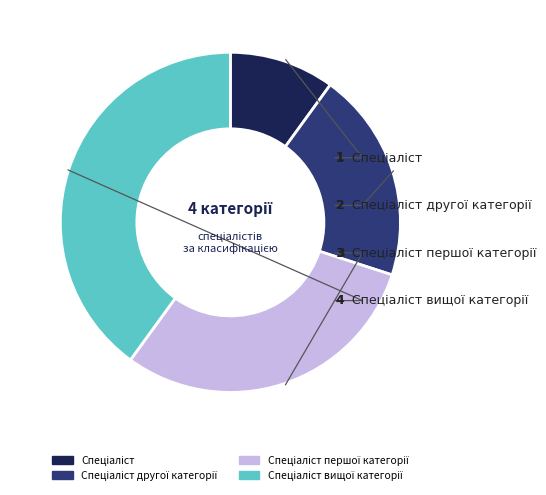

Does any single category account for the majority?

No